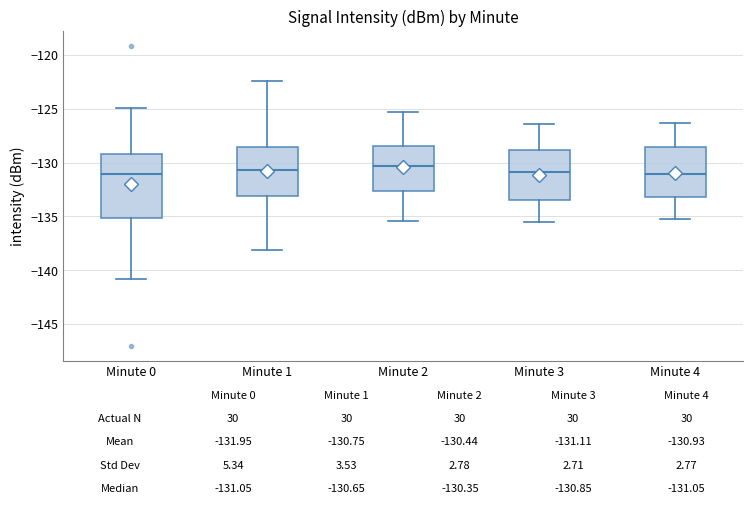

Comparing the boxes themselves (not the whiskers), which one is the tallest?

Minute 0